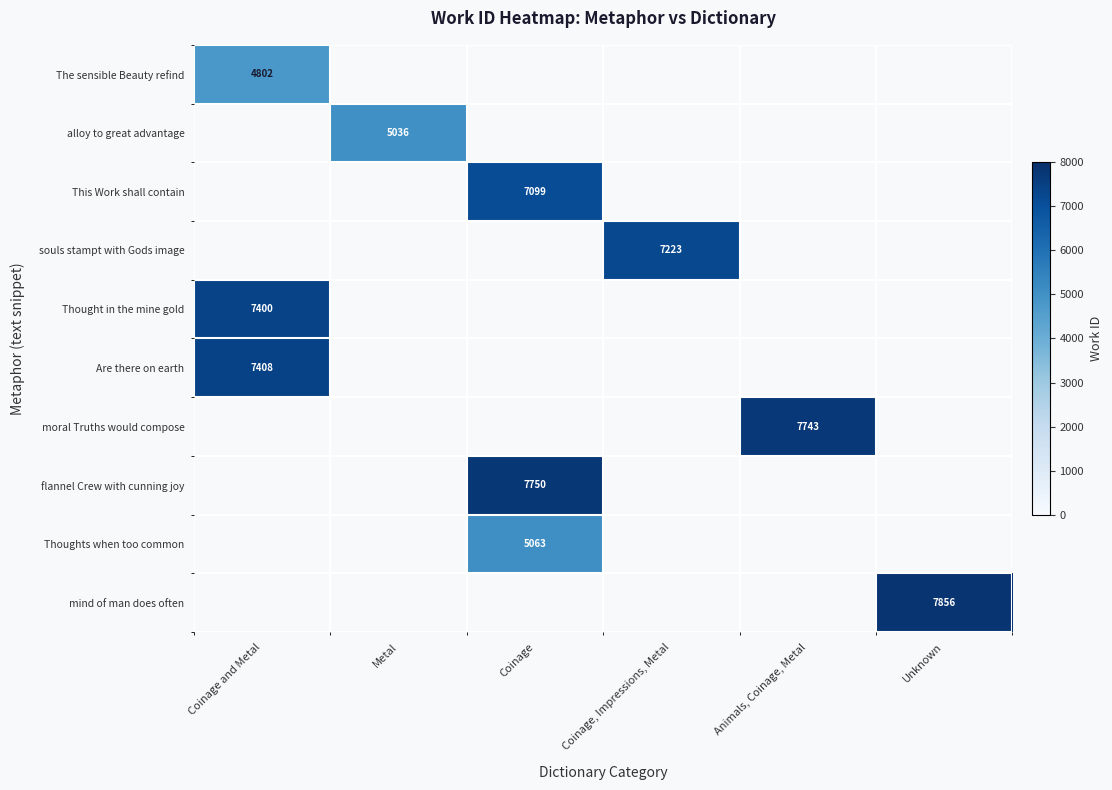

Count the number of data series in this chart.

10